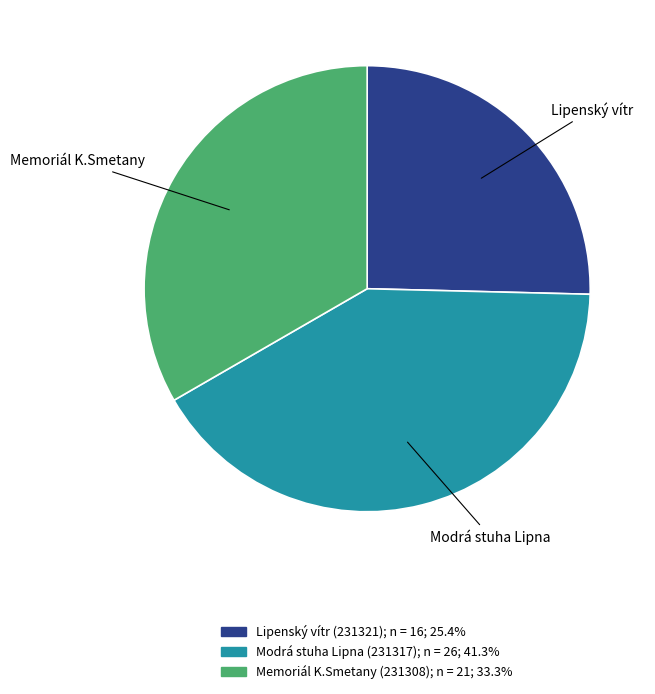

Is it true that Lipenský vítr (231321) is 25% of the pie?

True